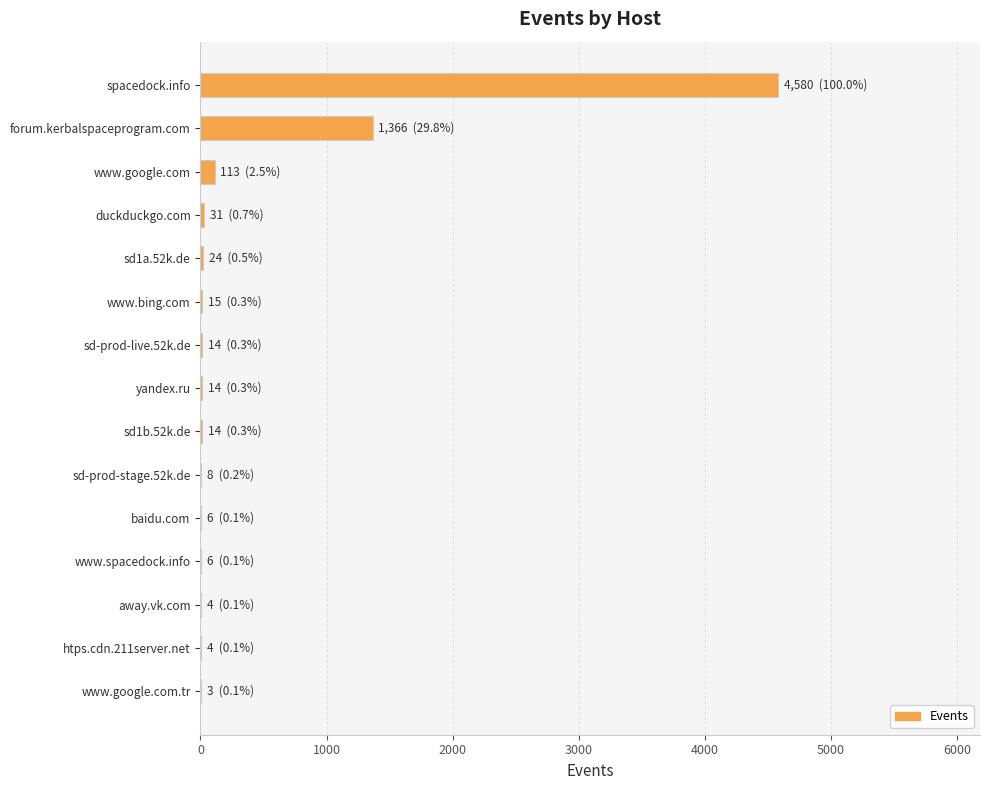

Which category has the highest value across all series?

spacedock.info